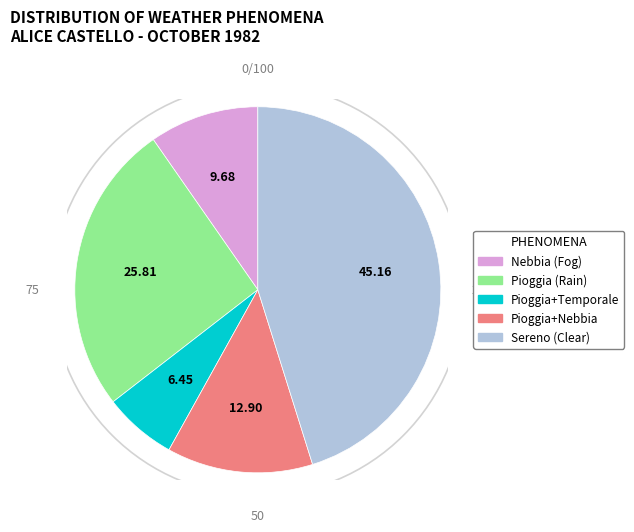

Is there any slice that represents more than half of the pie?

No